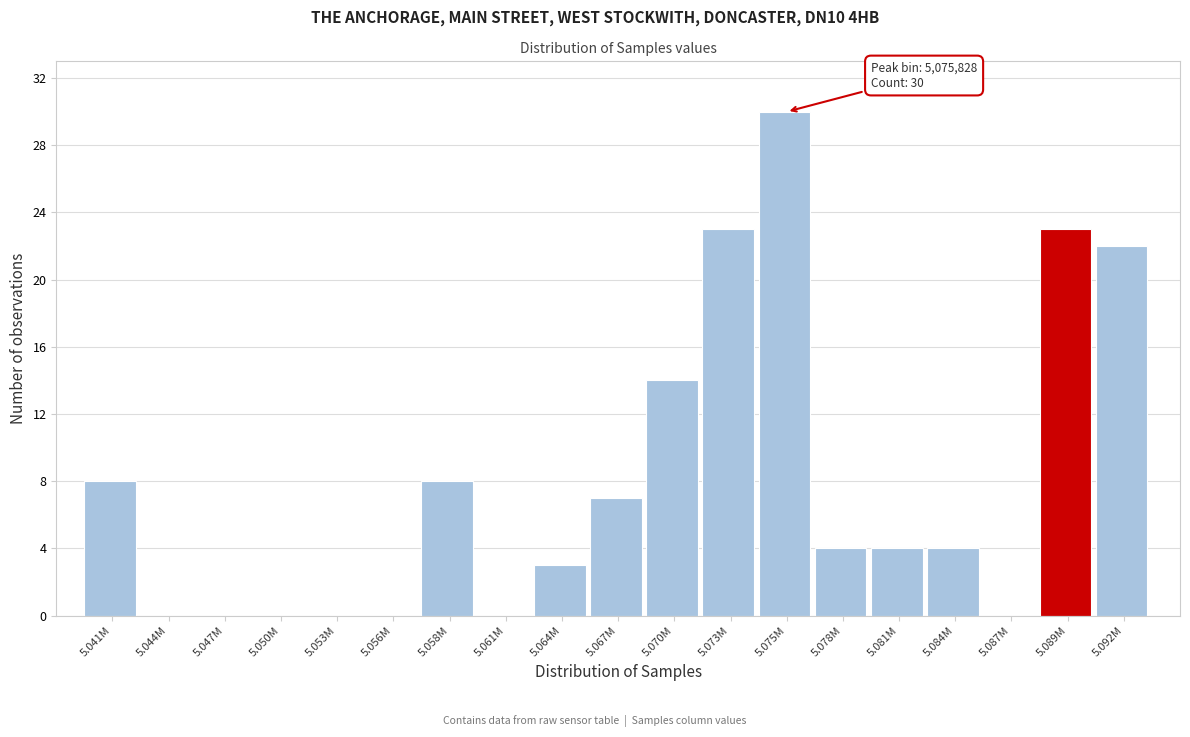

Reading left to right, transcribe all the data shown in this chart.

5.041M=8	5.044M=0	5.047M=0	5.050M=0	5.053M=0	5.056M=0	5.058M=8	5.061M=0	5.064M=3	5.067M=7	5.070M=14	5.073M=23	5.075M=30	5.078M=4	5.081M=4	5.084M=4	5.087M=0	5.089M=23	5.092M=22